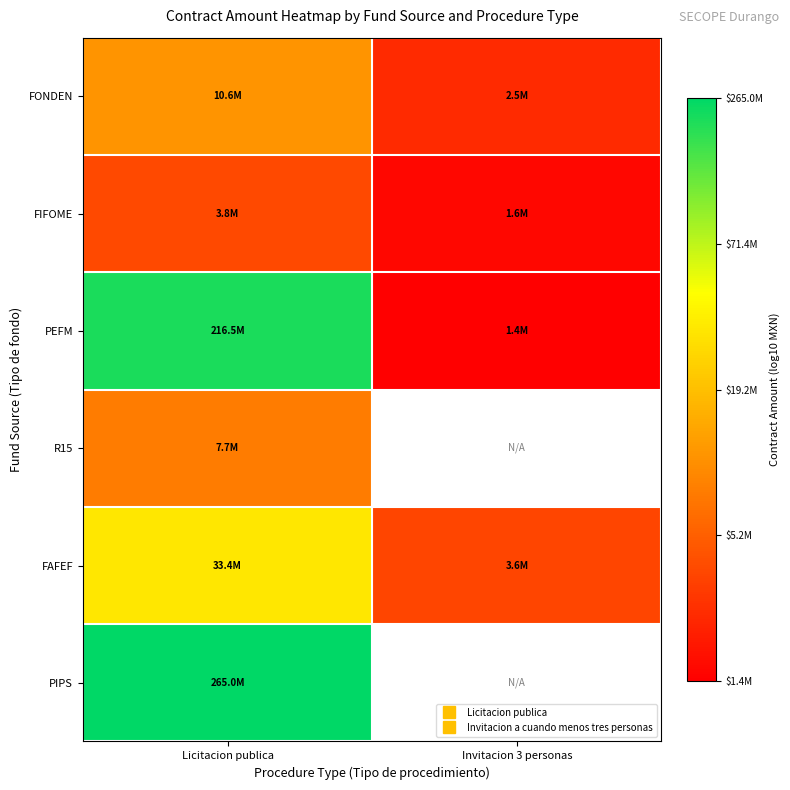

At which category is the sum across all series the highest?

Licitacion publica